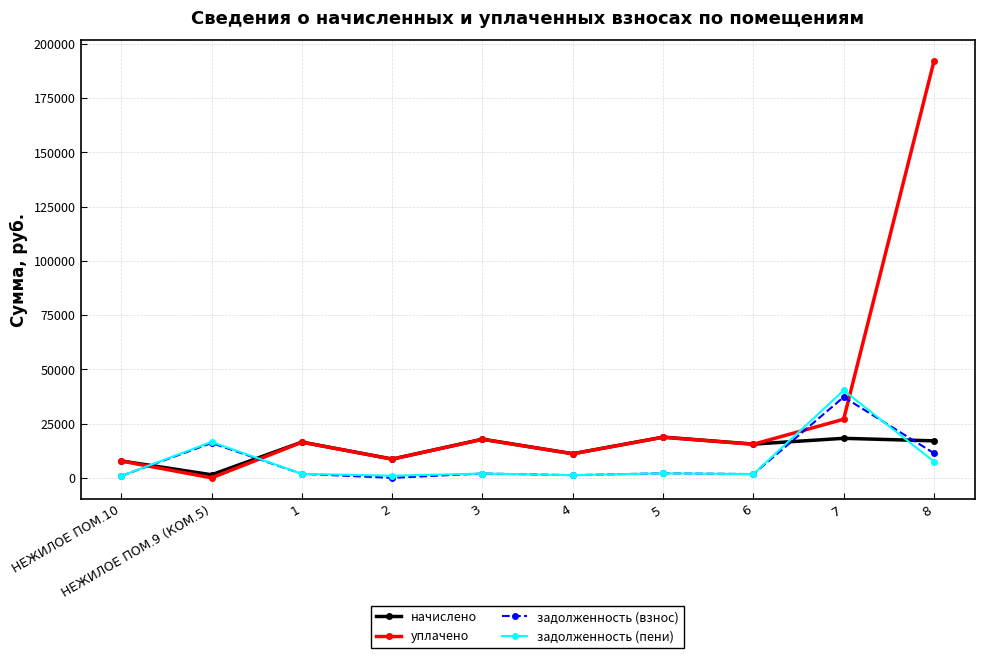

What is the label of the 4th point from the right?

5